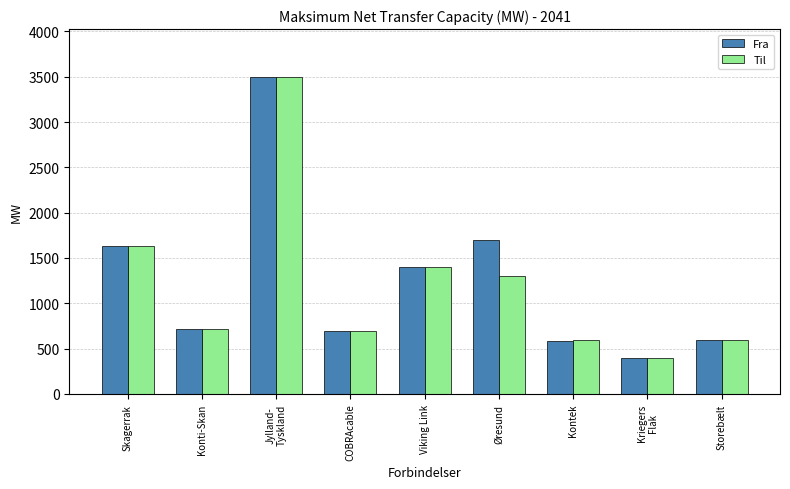

What is the smallest value displayed?

400